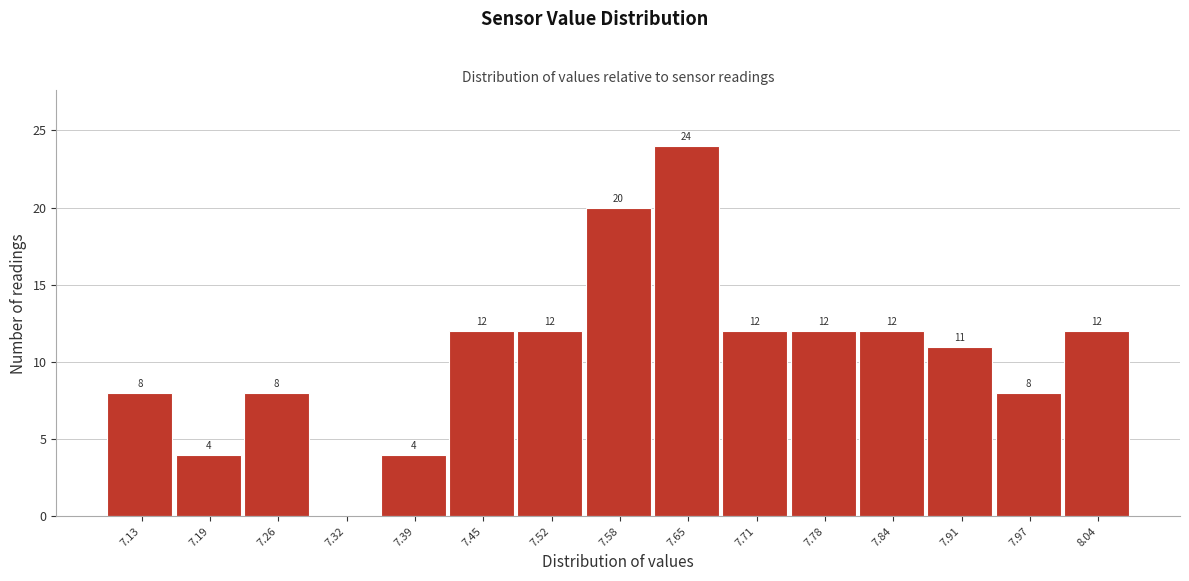

Reading left to right, what are all the values shown in this chart?

7.13=8	7.19=4	7.26=8	7.32=0	7.39=4	7.45=12	7.52=12	7.58=20	7.65=24	7.71=12	7.78=12	7.84=12	7.91=11	7.97=8	8.04=12